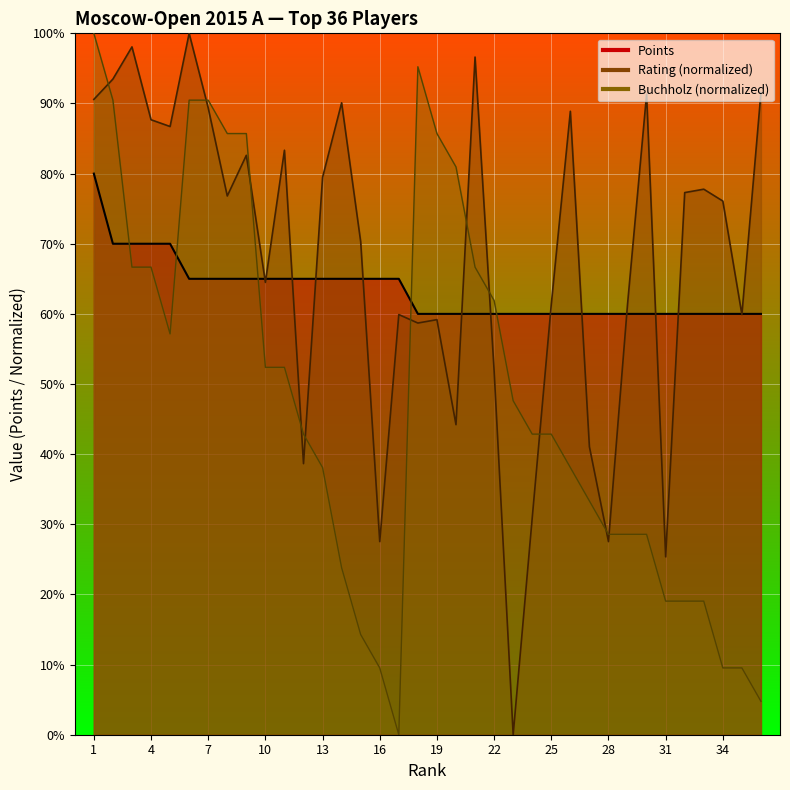

At which category is the sum across all series the highest?

1